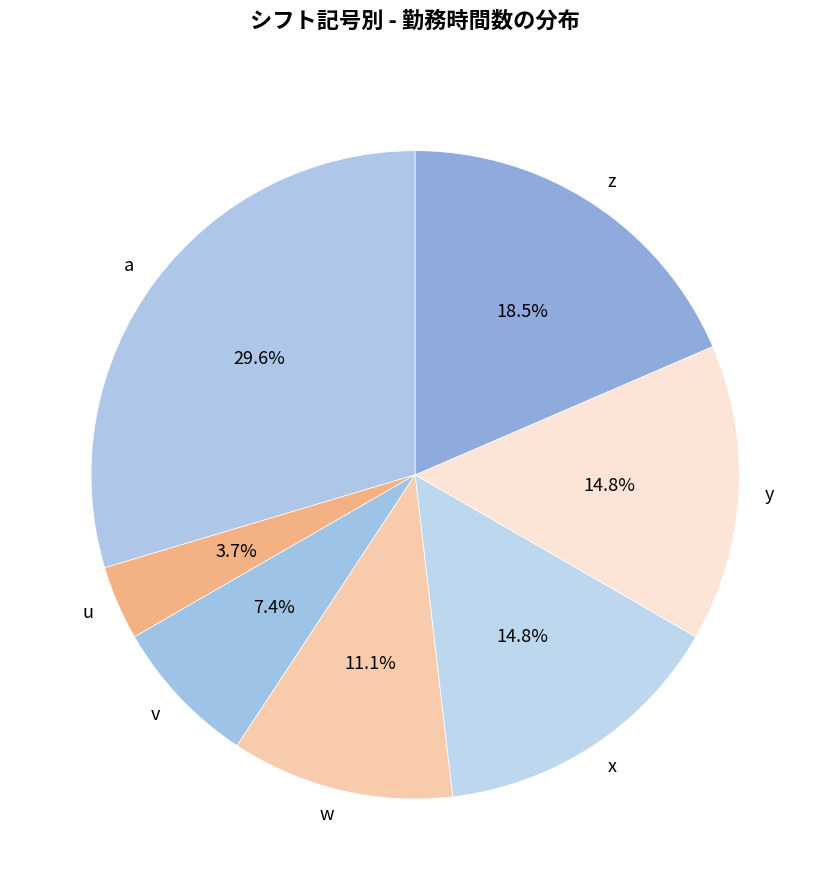

What portion of the pie excludes z?

81.5%